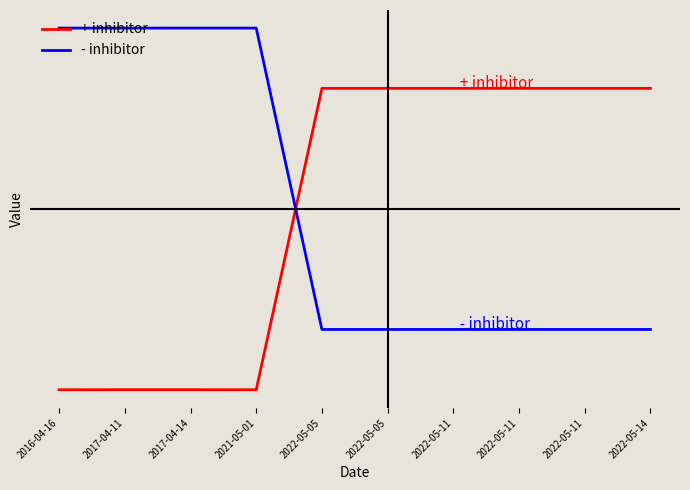

The - inhibitor series shows 4.1 at 2017-04-14. True or false?

False